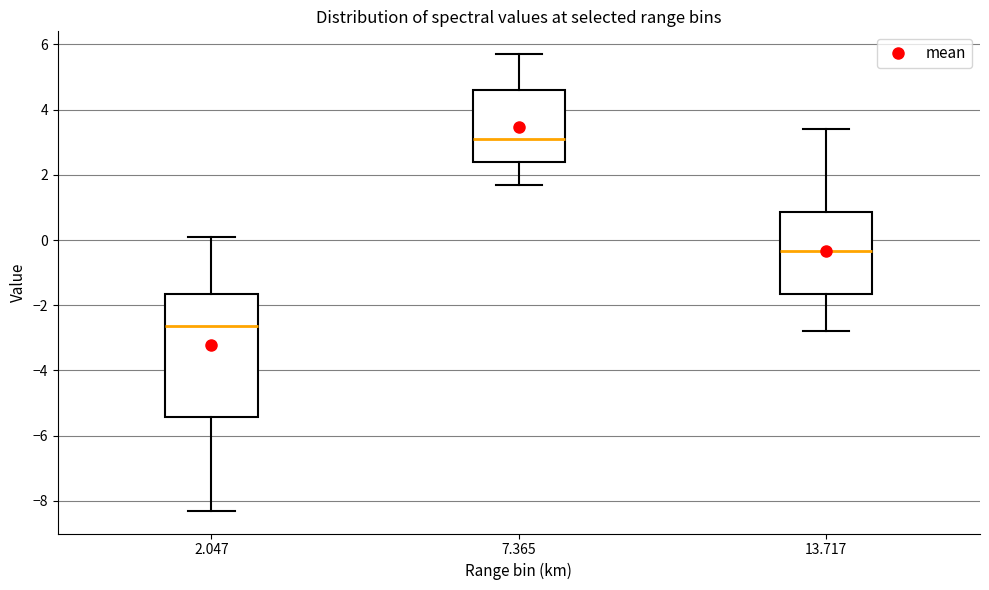

Comparing the boxes themselves (not the whiskers), which one is the tallest?

2.047